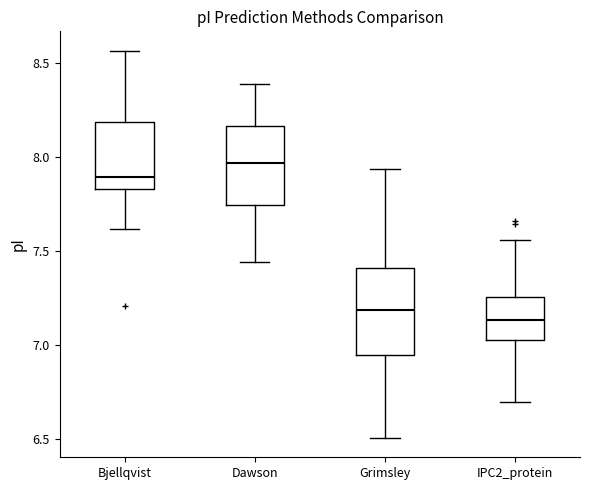

Reading left to right, read every box against the y-axis: the position of its median line, the range the box covers, and the ends of its whiskers. The values are not printed on the chart, so give them approximately, as read against the axis.

Bjellqvist: median 7.90, box 7.85 to 8.20, whiskers 7.60 to 8.55
Dawson: median 7.95, box 7.75 to 8.15, whiskers 7.45 to 8.40
Grimsley: median 7.20, box 6.95 to 7.40, whiskers 6.50 to 7.95
IPC2_protein: median 7.15, box 7.05 to 7.25, whiskers 6.70 to 7.55